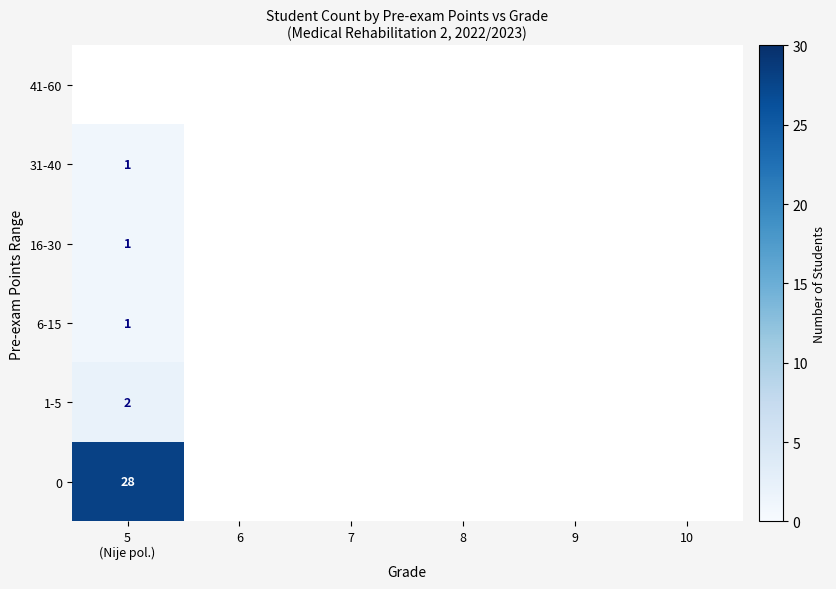

At which category does the chart reach its minimum across all series?

5
(Nije pol.)